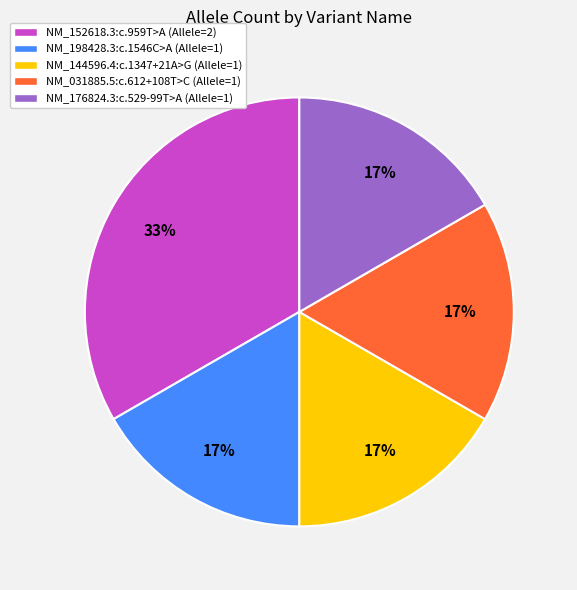

What percentage is the NM_144596.4:c.1347+21A>G slice, to the nearest percent?

17%